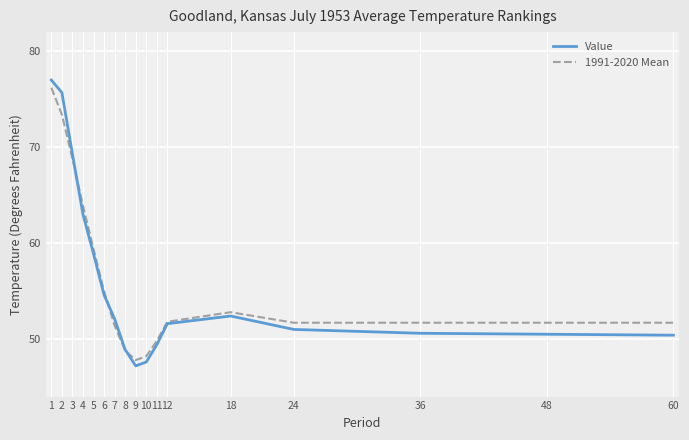

What is the difference between the maximum and minimum values in the Value series?

29.8